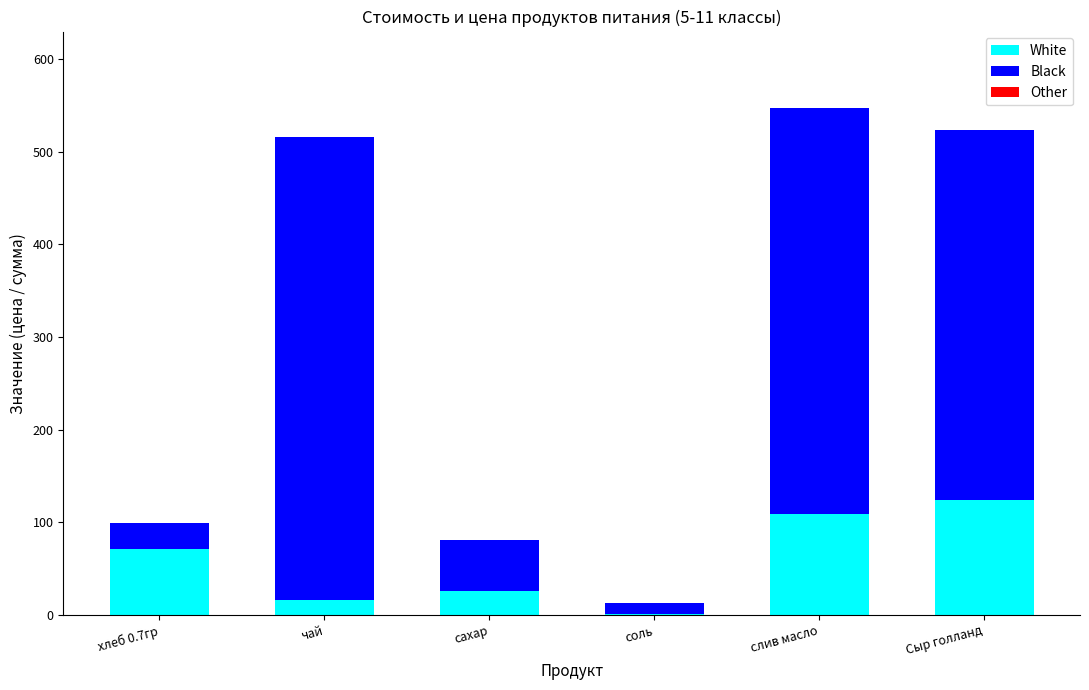

Is it true that White equals 184.2 at слив масло?

False